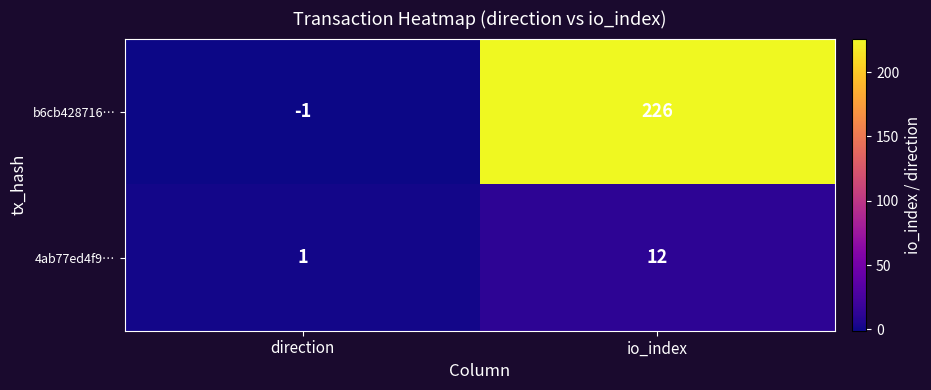

The b6cb428716… series shows -1 at direction. True or false?

True